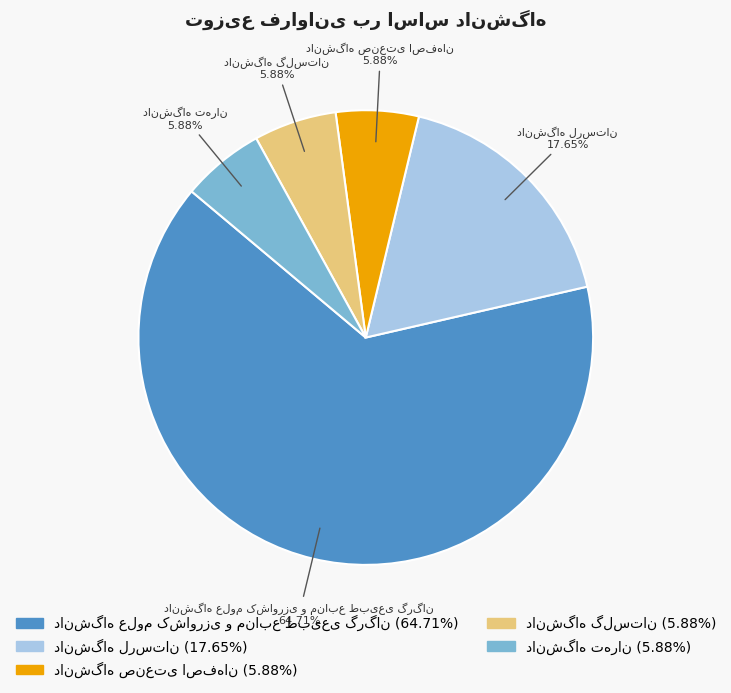

Is there a majority slice in this chart?

Yes